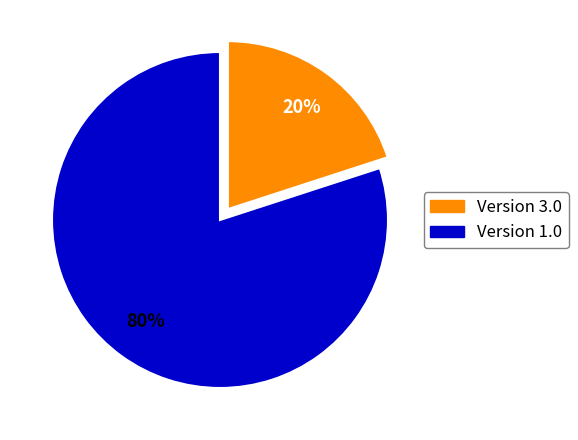

Does any single category account for the majority?

Yes